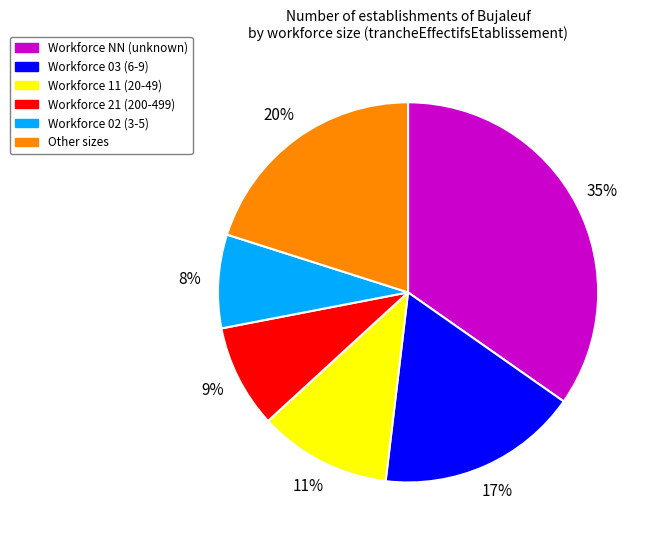

To the nearest percent, what is the average slice percentage?

17%